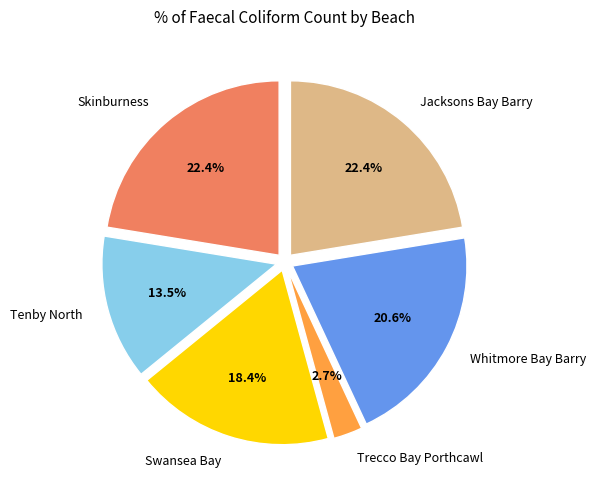

What is the ratio of the value at Skinburness to the value at Tenby North?

1.7